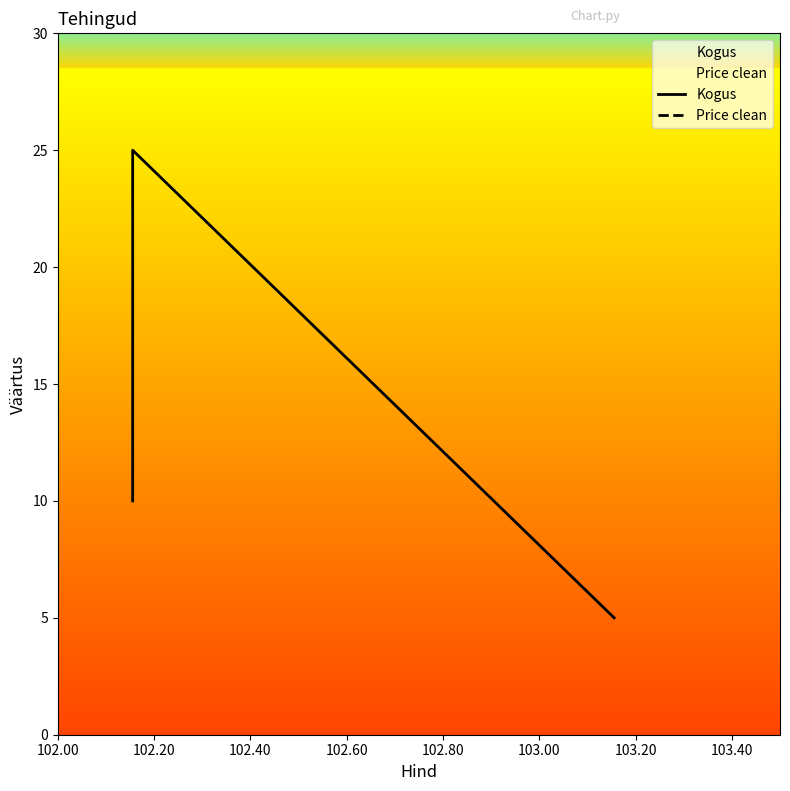

What is the smallest value displayed?

5